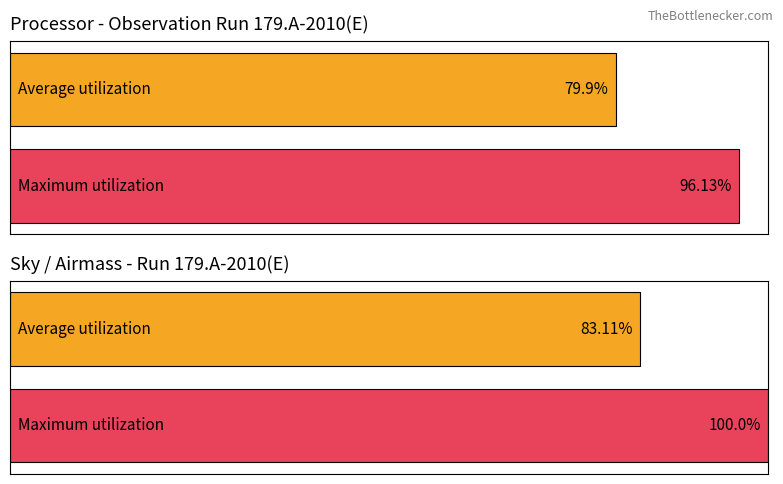

List the series in order of their overall mean, lowest first.

Average utilization, Maximum utilization